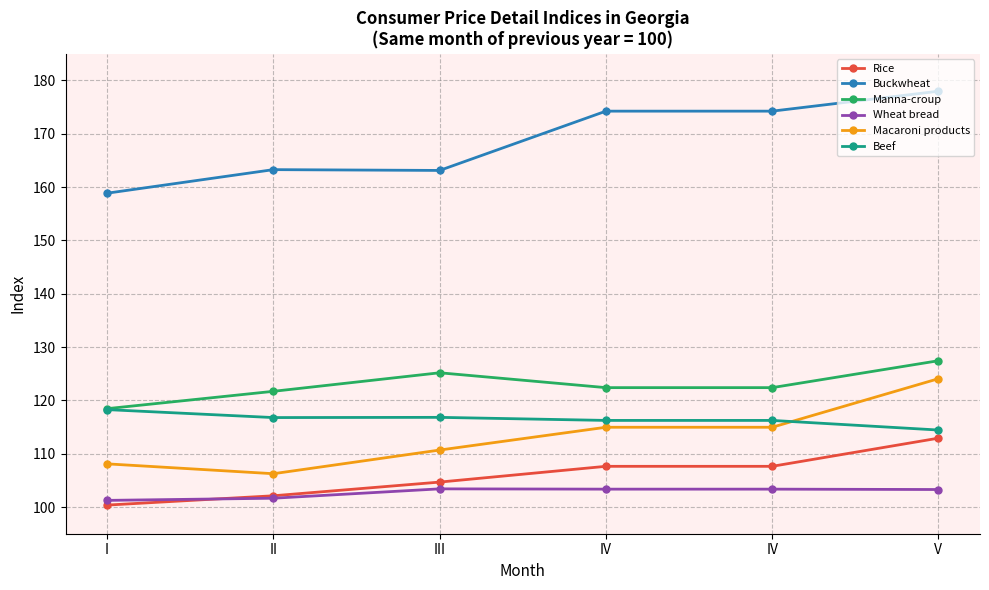

True or false: Manna-croup has a value of 122.4 at IV.

True